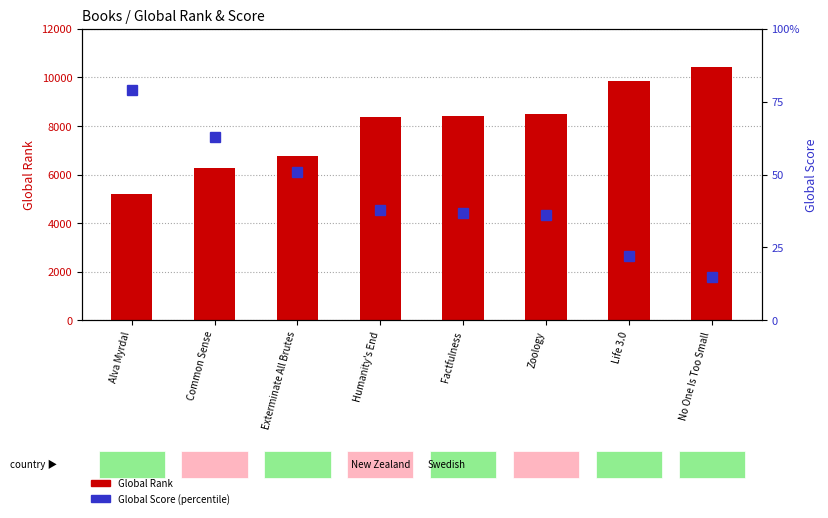

What are all the series names shown in the legend?

Global Rank, Global Score